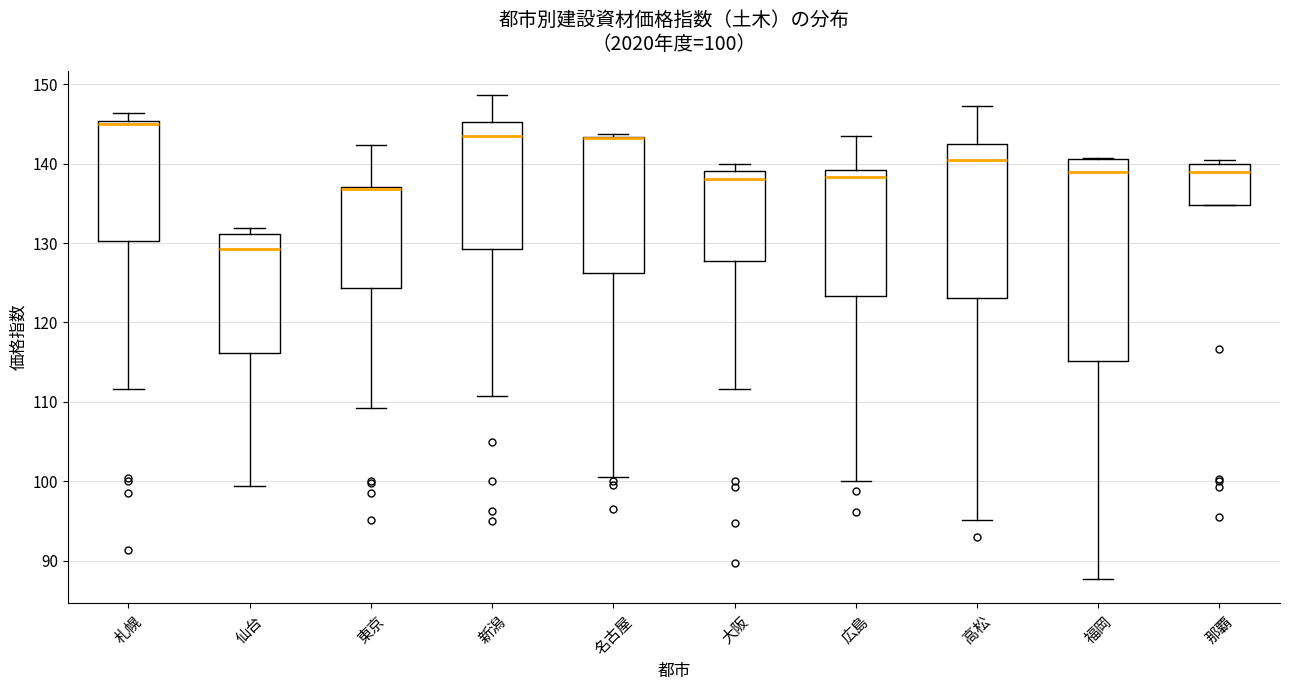

Comparing the boxes themselves (not the whiskers), which one is the tallest?

福岡